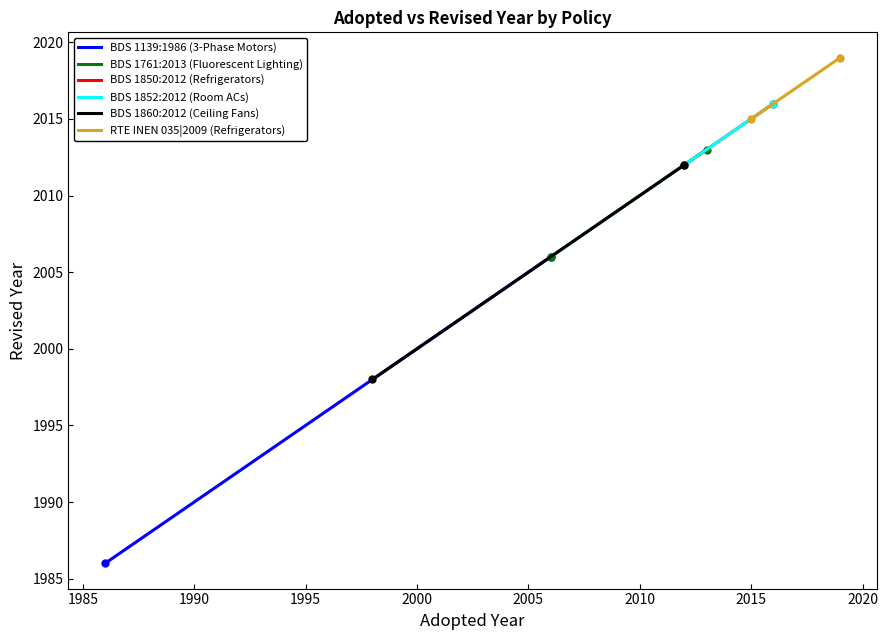

What is the difference between the maximum and minimum values in the RTE INEN 035|2009 (Refrigerators) series?

4